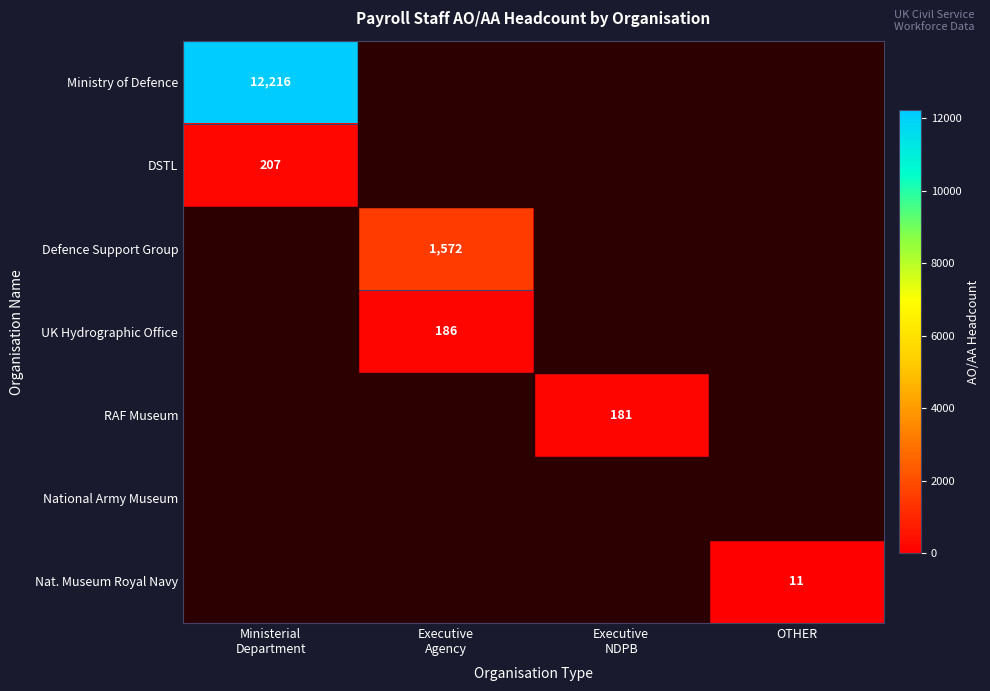

Is the value of UK Hydrographic Office at OTHER greater than the value of RAF Museum at Executive NDPB?

No